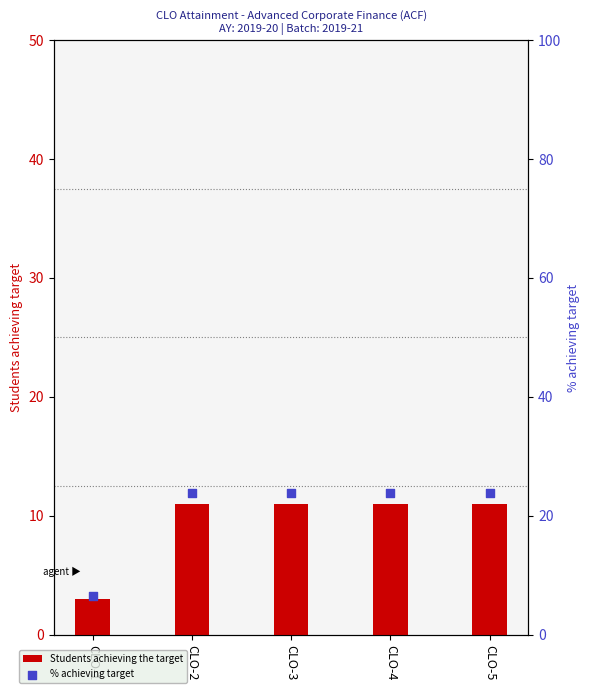

Which series has the largest total across all categories?

% achieving target